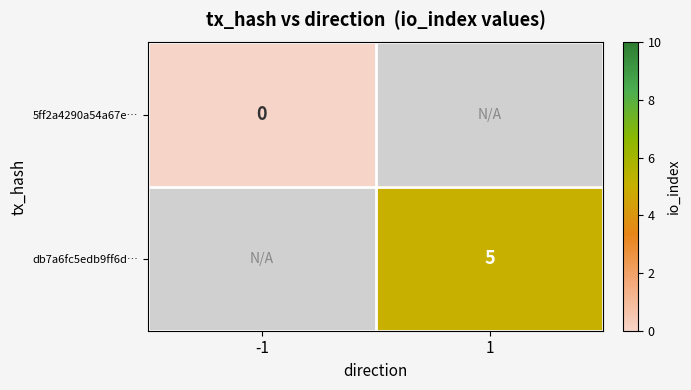

Is the value of db7a6fc5edb9ff6d… at 1 greater than the value of 5ff2a4290a54a67e… at -1?

Yes